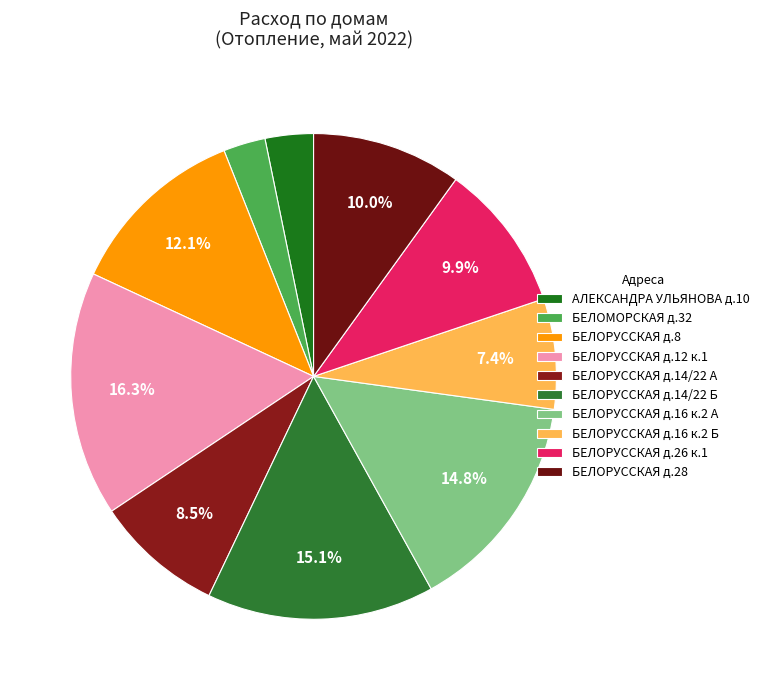

How many slices are in this pie chart?

10